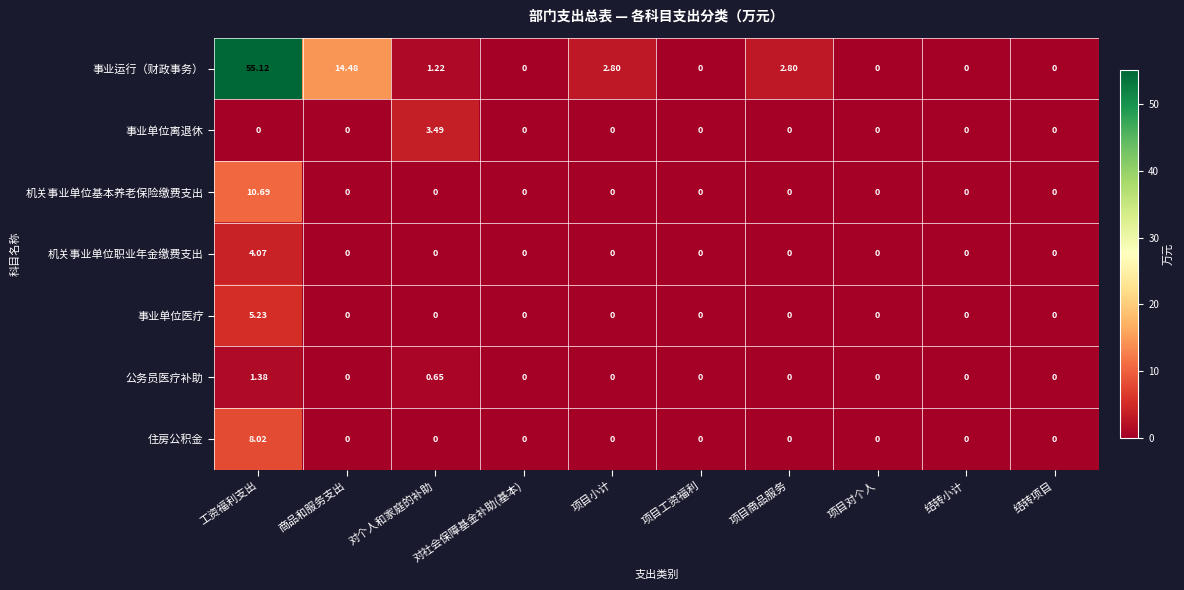

At which category is the sum across all series the highest?

工资福利支出